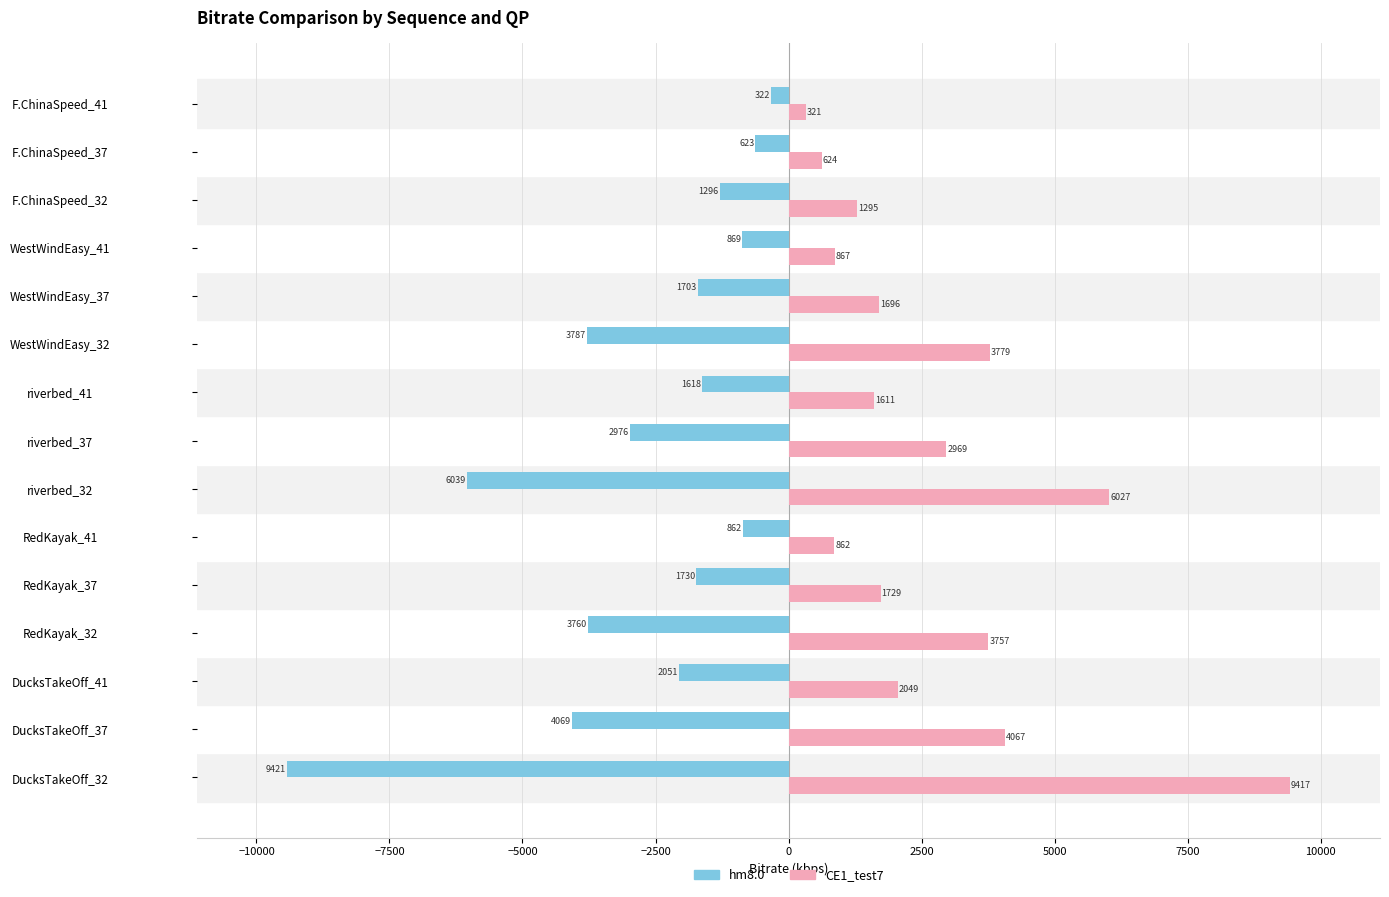

Where is CE1_test7 nearest to the value 4869?

DucksTakeOff_37